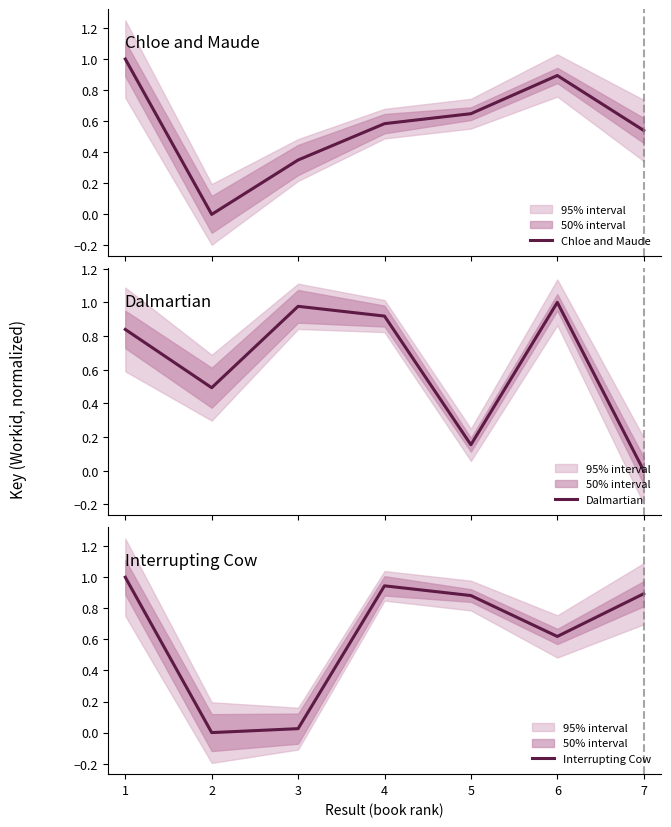

What are all the series names shown in the legend?

Chloe and Maude, Dalmartian, Interrupting Cow